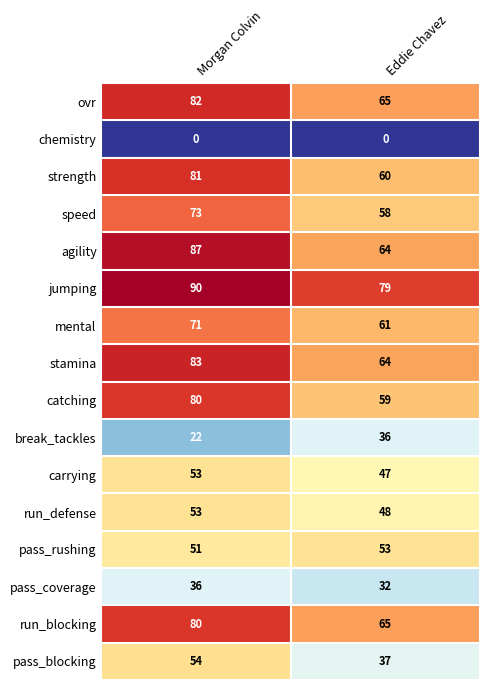

List the labels in order of mental value, smallest first.

Eddie Chavez, Morgan Colvin